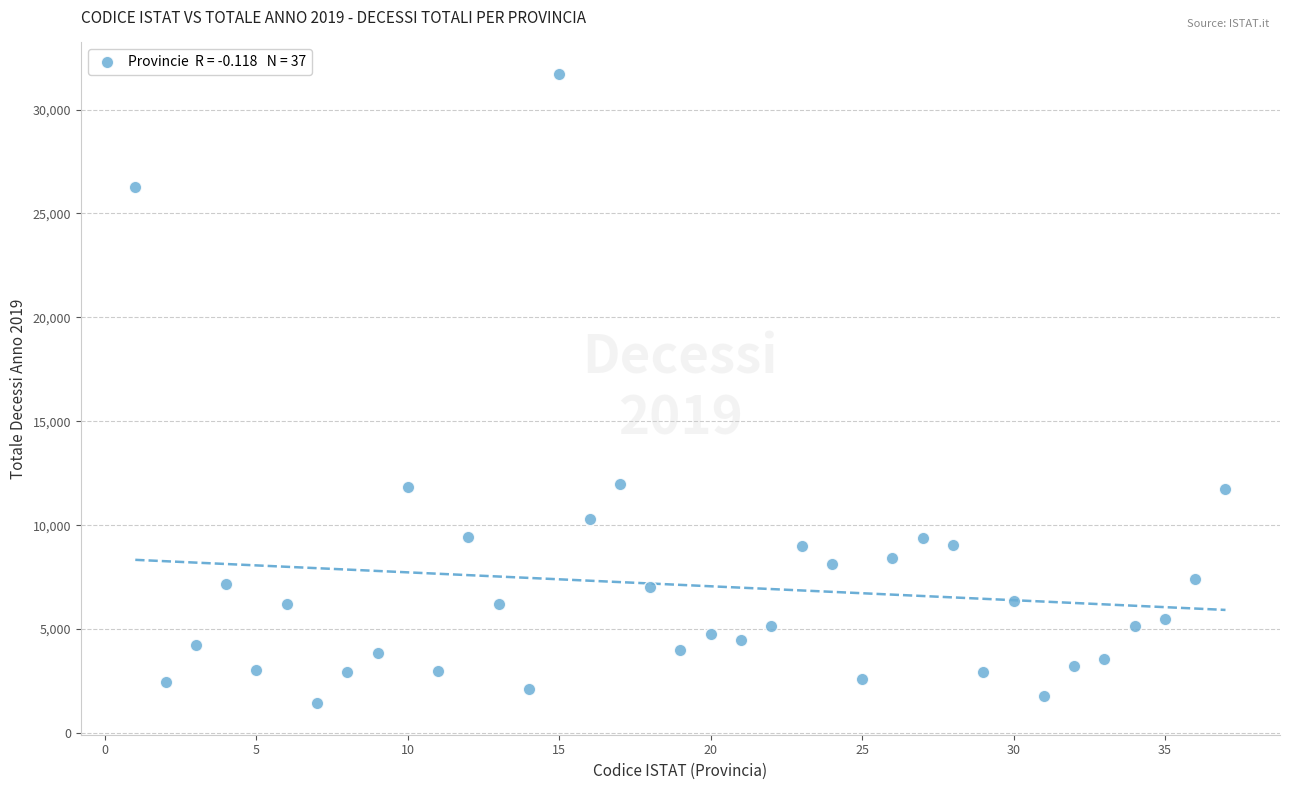

What is the range of Y values (max minus min)?

30283